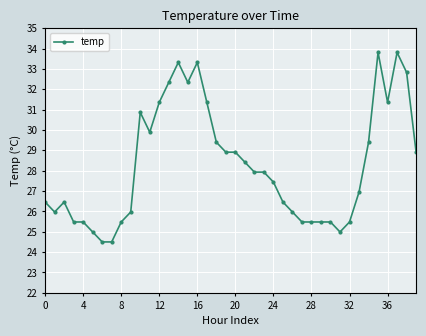

What is the maximum value shown in the chart?

33.8